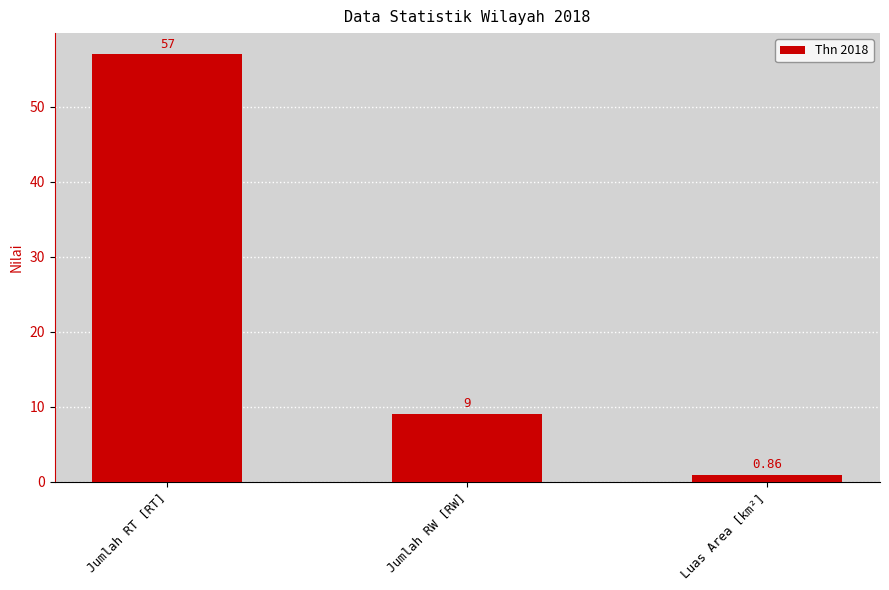

Which has a higher value, Luas Area [km²] or Jumlah RT [RT]?

Jumlah RT [RT]